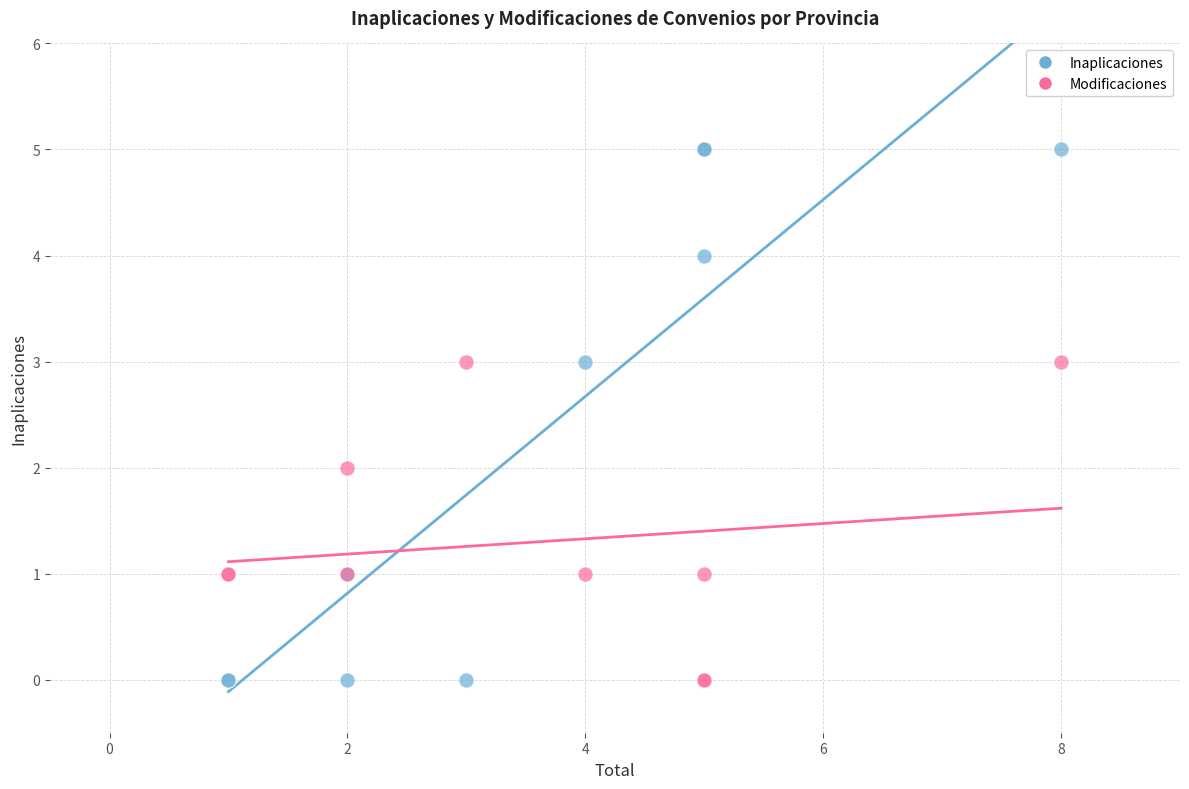

Which series has the largest Y range (max minus min)?

Inaplicaciones